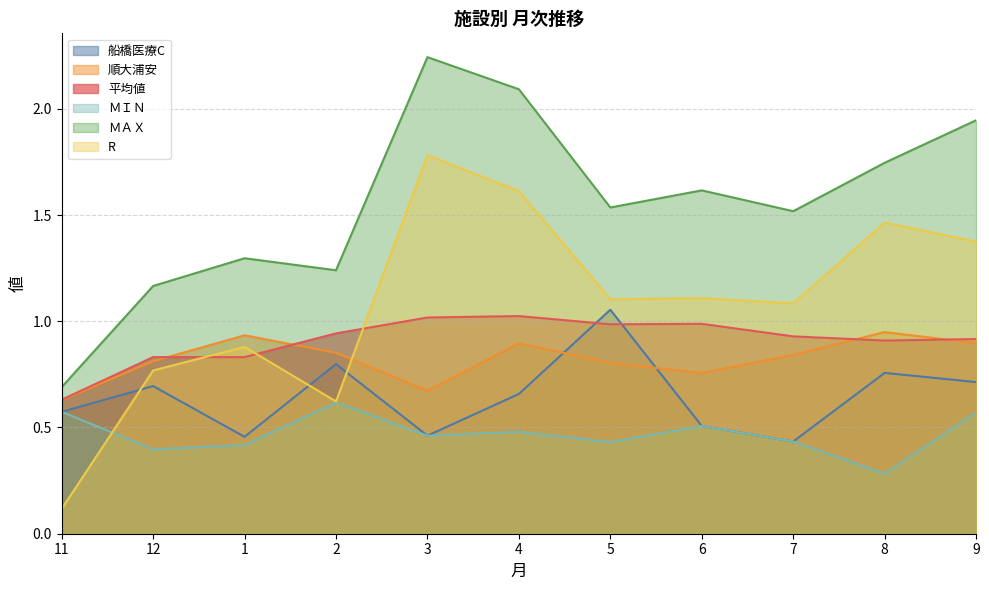

Where is ＭＩＮ nearest to the value 0?

8